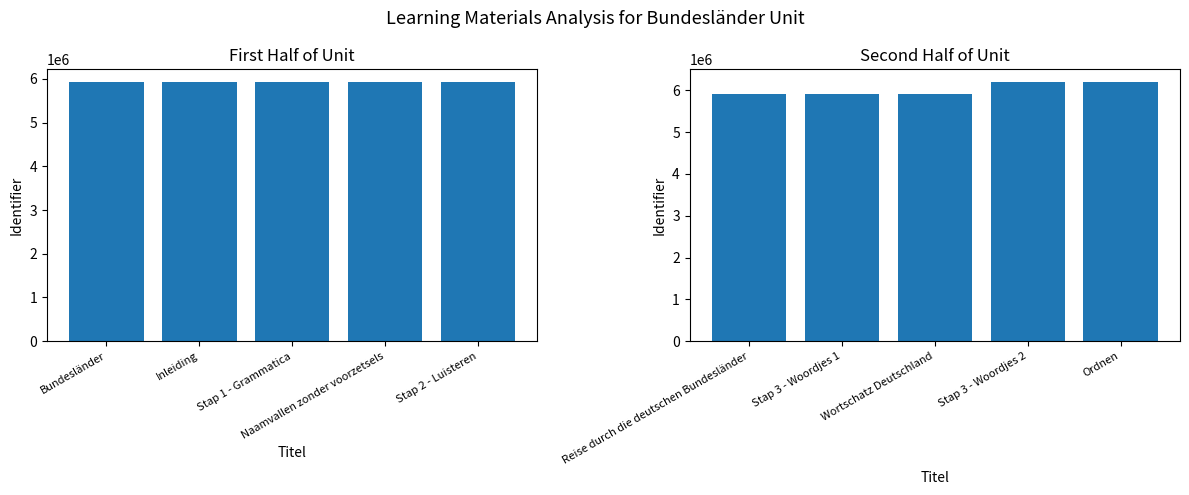

What is the sum of all Identifier (first half) values?

29624246